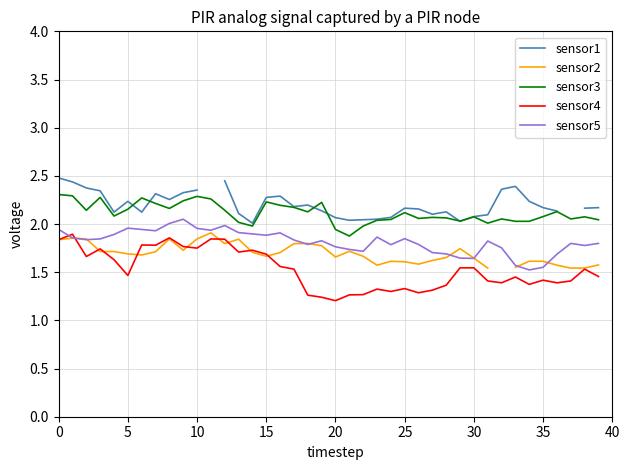

True or false: sensor4 and sensor1 cross at least once.

False